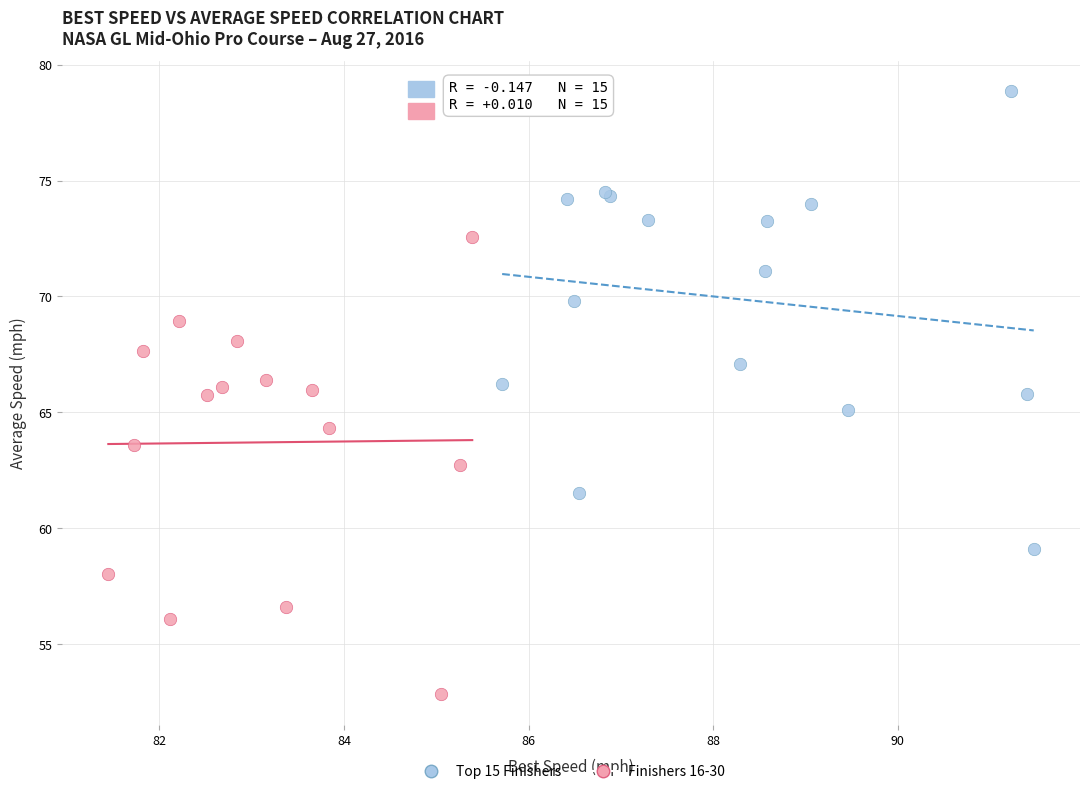

Which series reaches the minimum Y coordinate?

Finishers 16-30